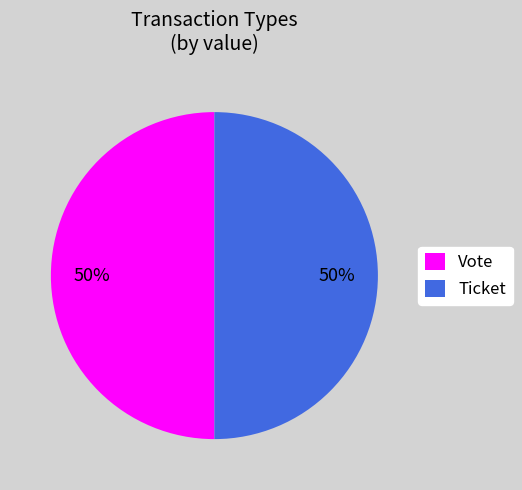

Do Ticket and Vote together represent more than half of the pie?

Yes